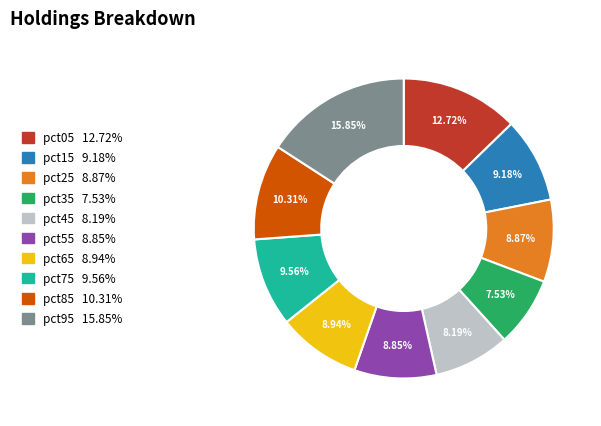

Count the number of slices in the pie.

10